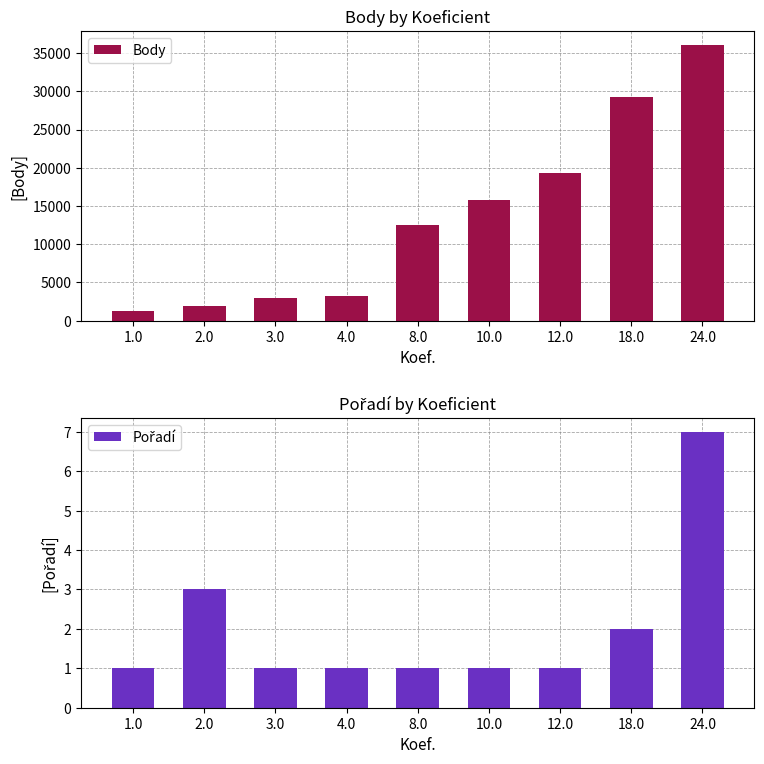

What is the lowest value of the Body series?

1247